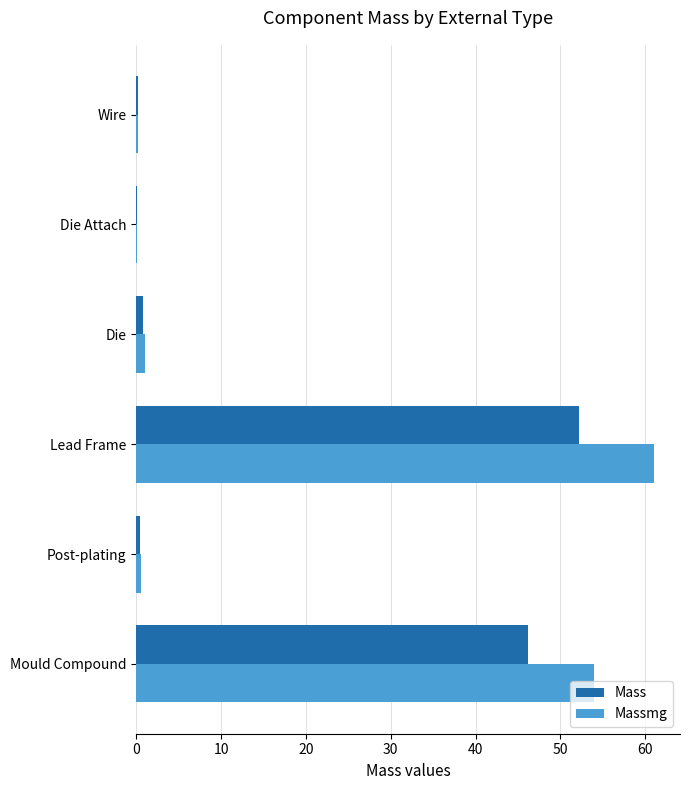

Which series changed the most between Lead Frame and Post-plating?

Massmg